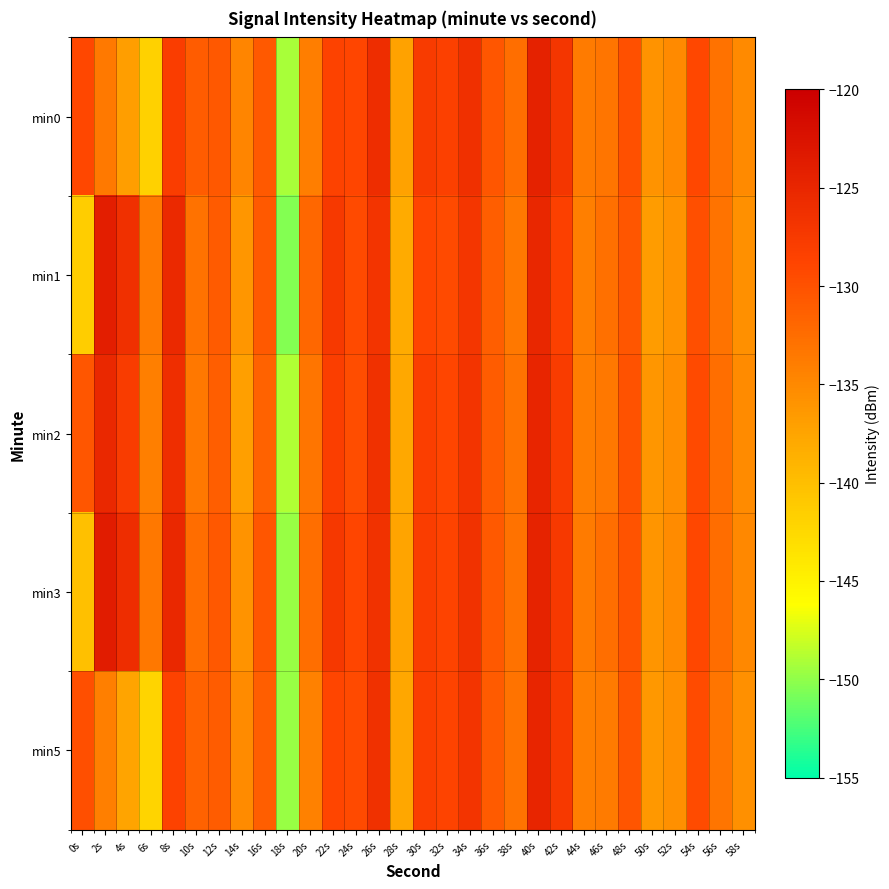

At which category is the sum across all series the highest?

40s